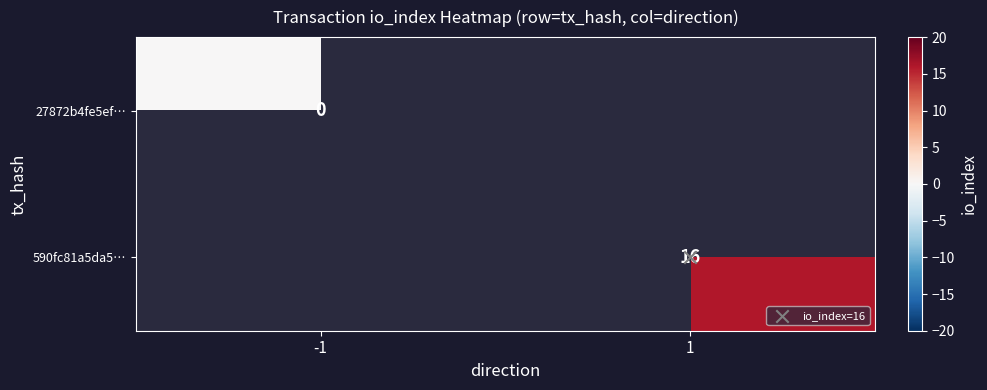

List the labels in order of 27872b4fe5ef… value, smallest first.

-1, 1